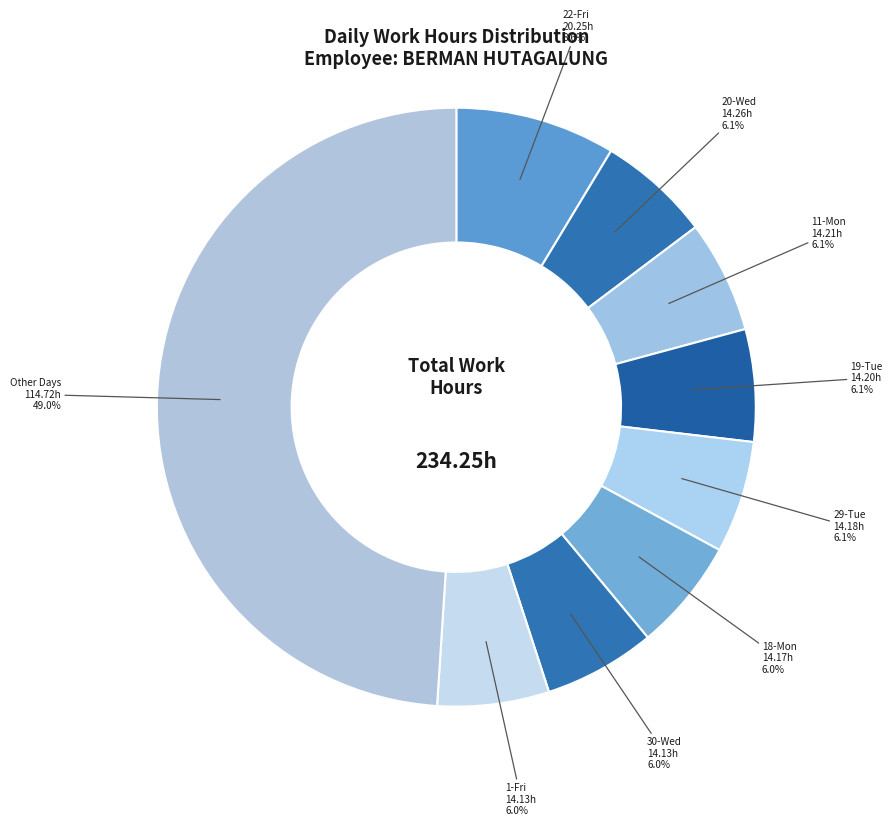

Which category has the biggest portion of the pie?

Other Days